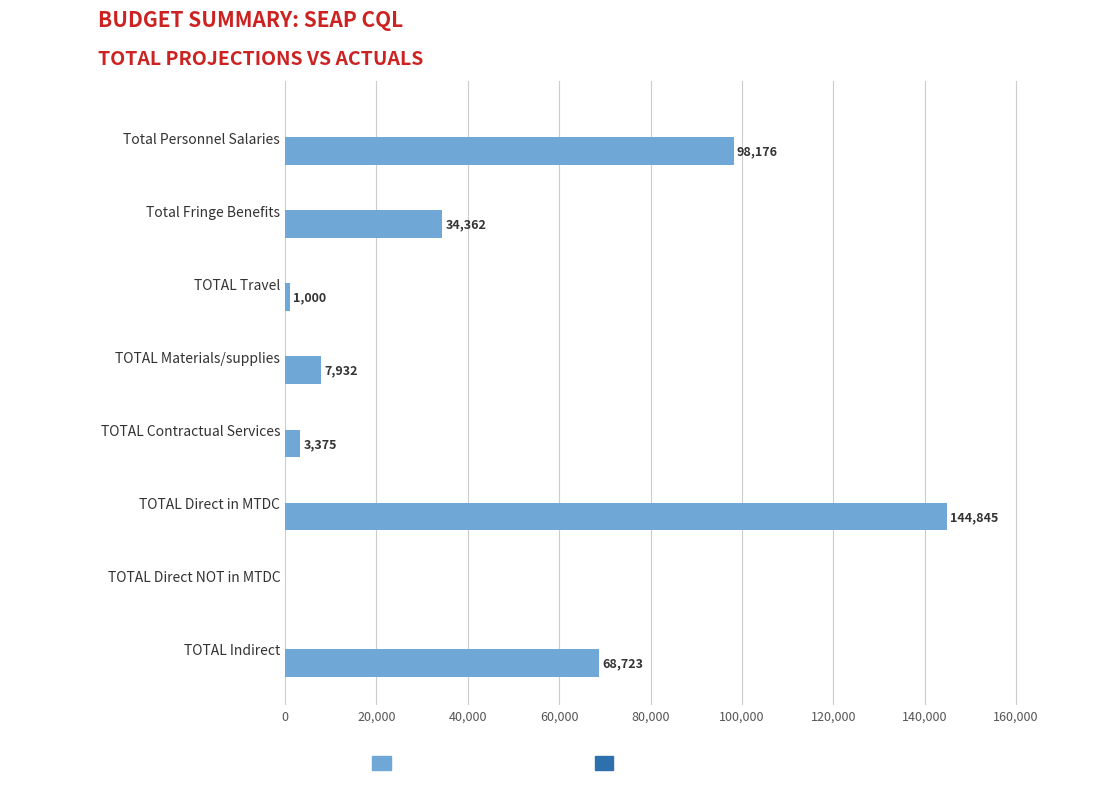

What is the greatest value displayed?

144845